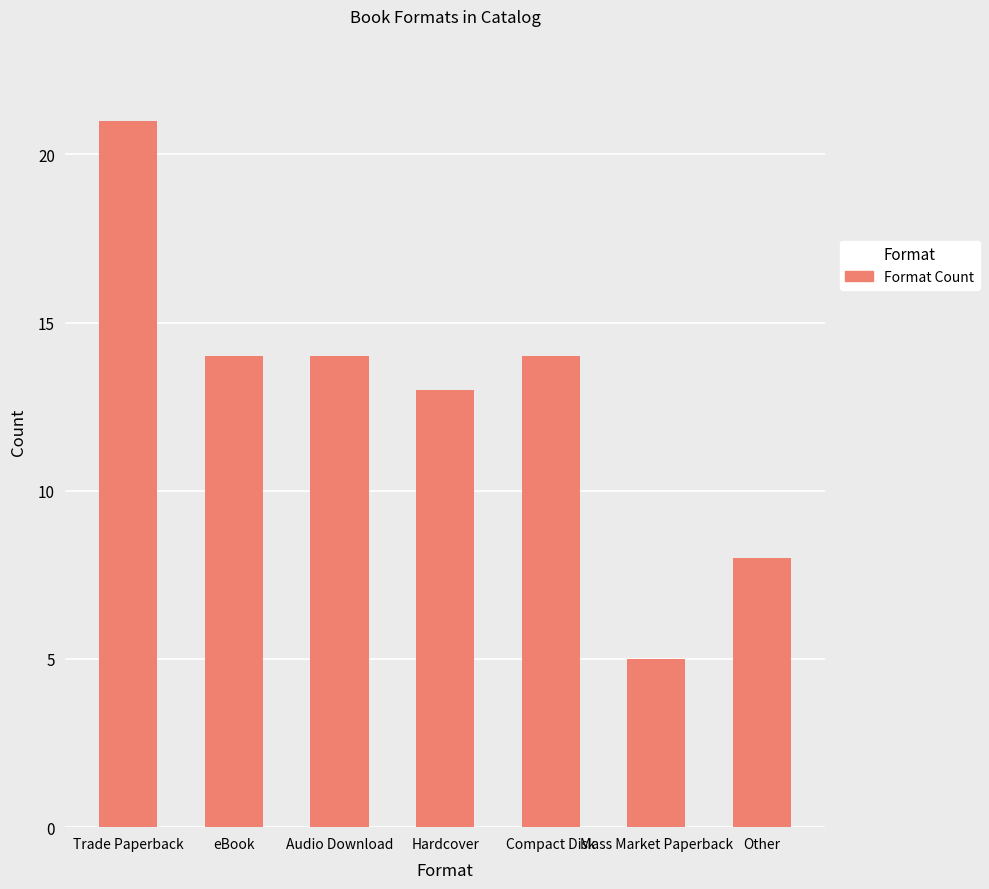

How many values are below 14?

3